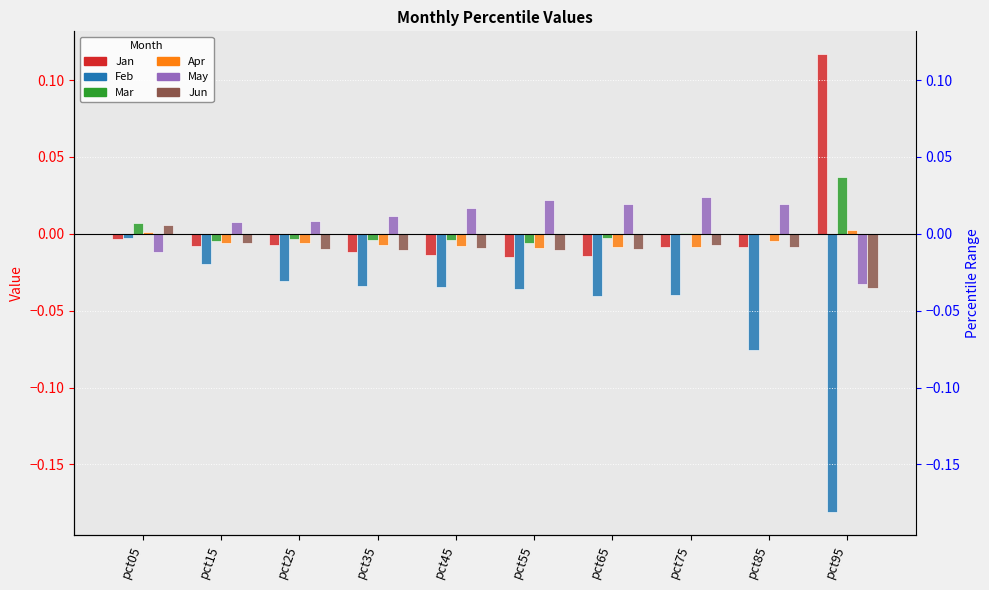

Count the May values in the range 0 to 1.

8